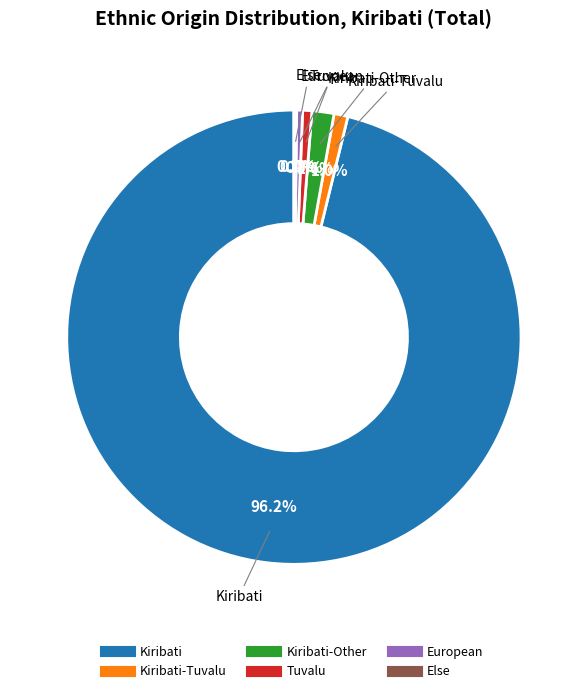

Is there a majority slice in this chart?

Yes